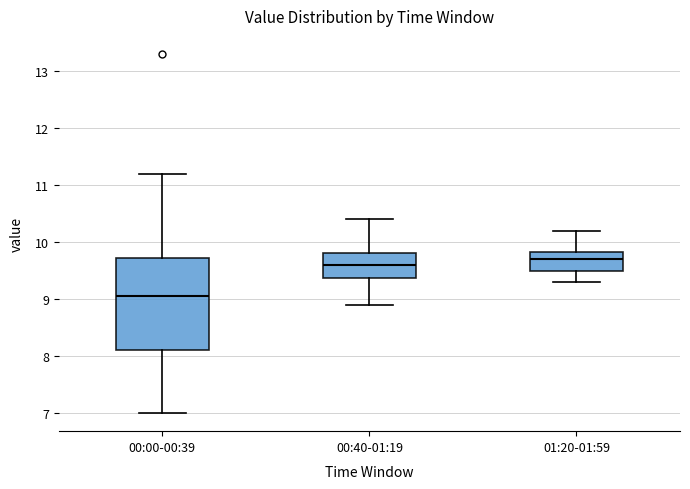

Reading left to right, transcribe this box plot: for each box, give where its median line is, the range the box spans, and where its two whiskers end, as read against the y-axis. The values are not printed on the chart, so give them approximately, as read against the axis.

00:00-00:39: median 9.1, box 8.1 to 9.7, whiskers 7.0 to 11.2
00:40-01:19: median 9.6, box 9.4 to 9.8, whiskers 8.9 to 10.4
01:20-01:59: median 9.7, box 9.5 to 9.8, whiskers 9.3 to 10.2